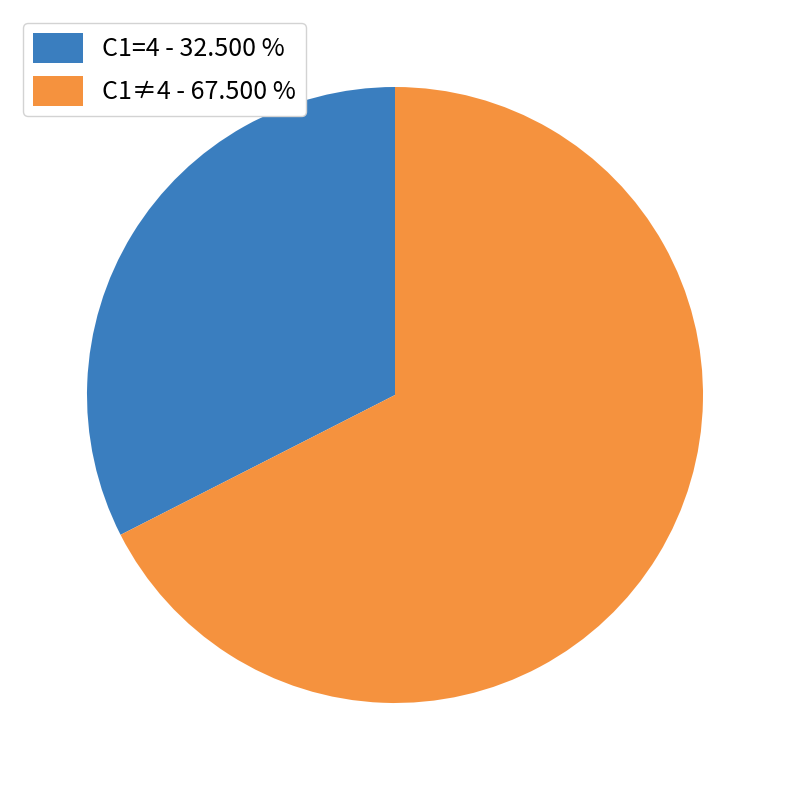

How many segments does this pie chart have?

2